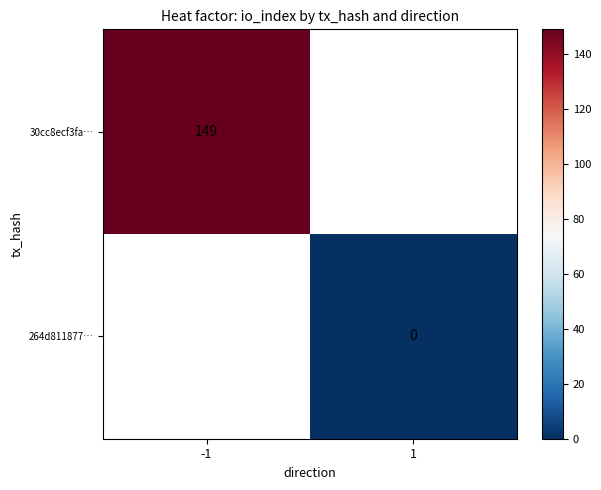

True or false: 30cc8ecf3fa… has a value of 59 at -1.

False